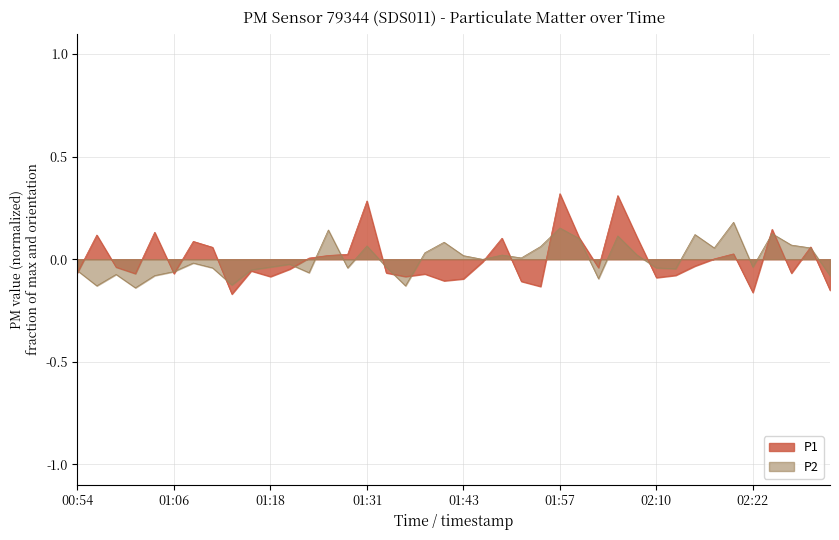

What is the difference between the maximum and minimum values in the P1 series?

0.5